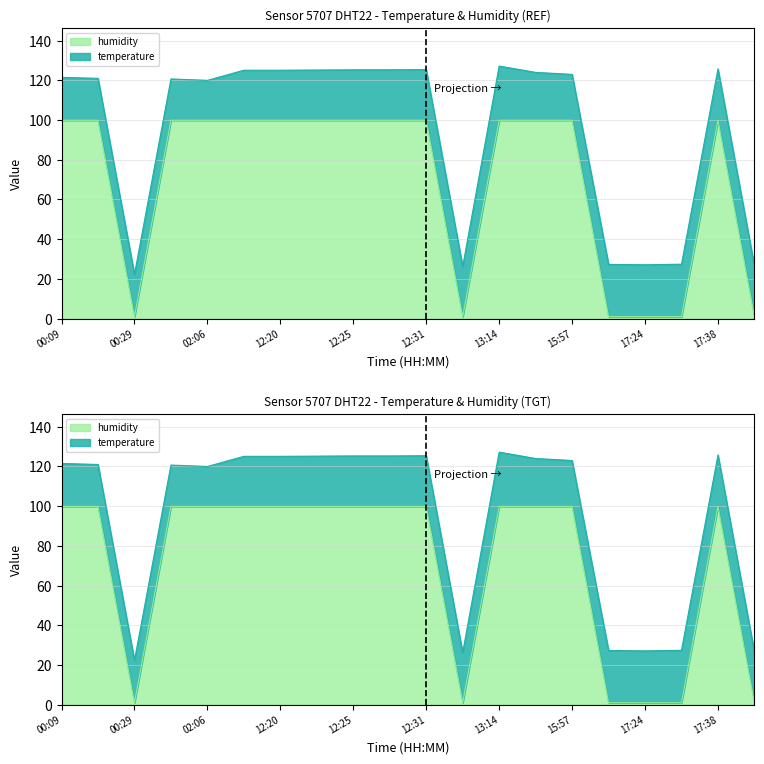

Where does the data first go above 99?

00:09